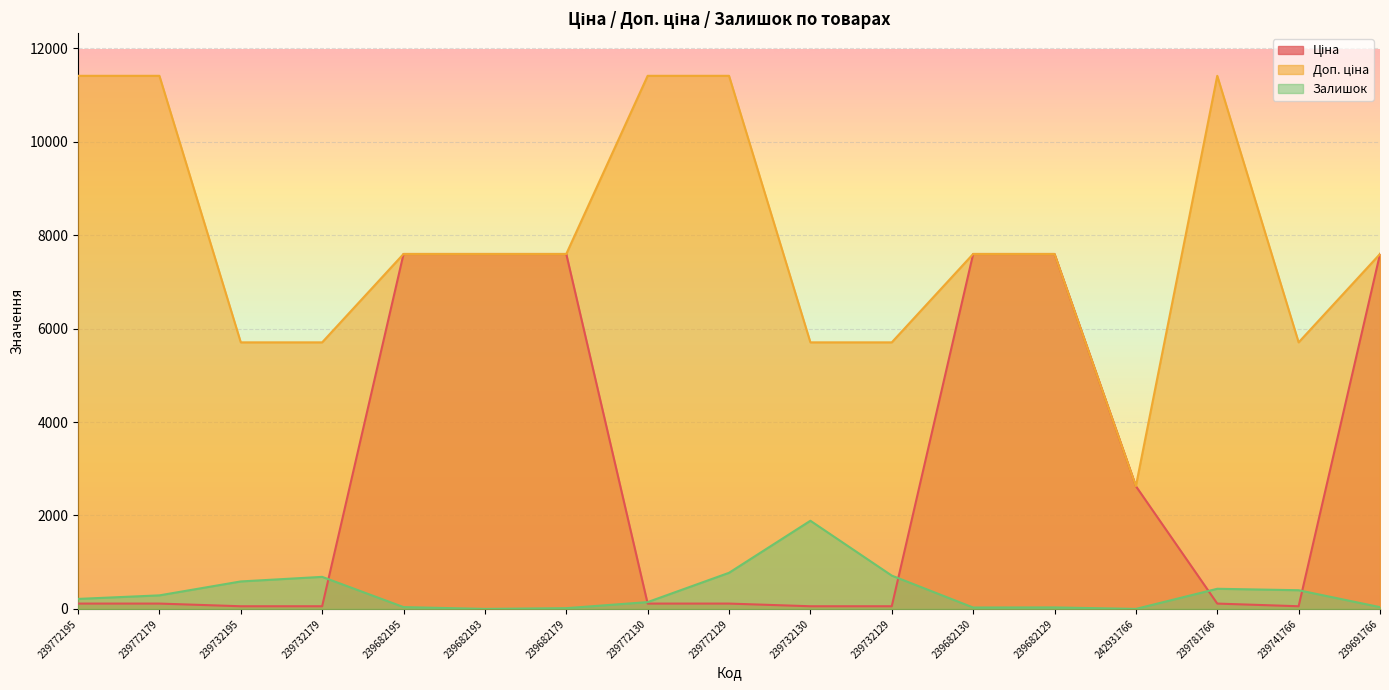

What is the sum of the Залишок values at 239741766 and 239732129?

1113.0